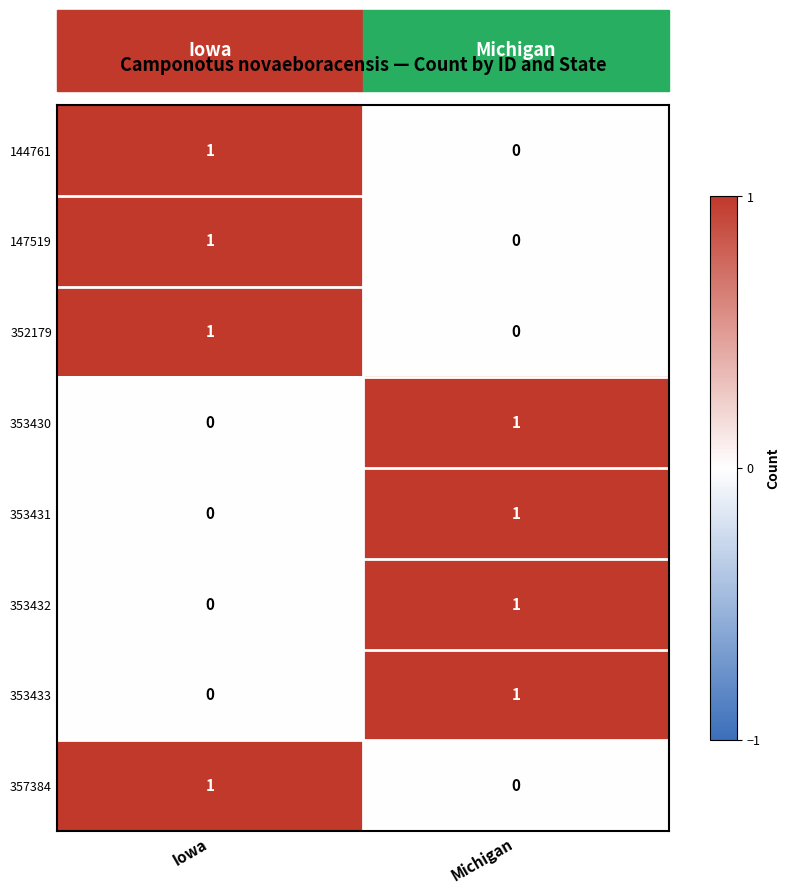

Which category has the lowest value in the 353431 series?

Iowa